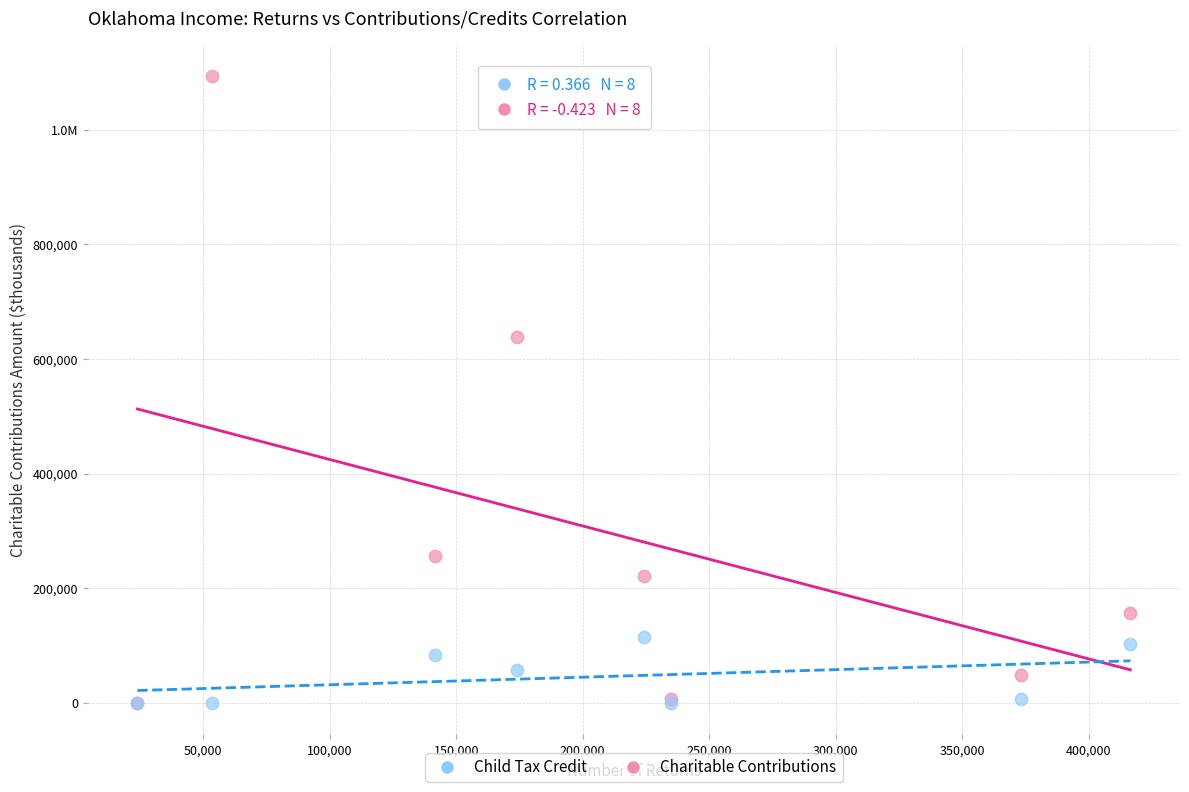

What are all the series names shown in the legend?

Child Tax Credit, Charitable Contributions